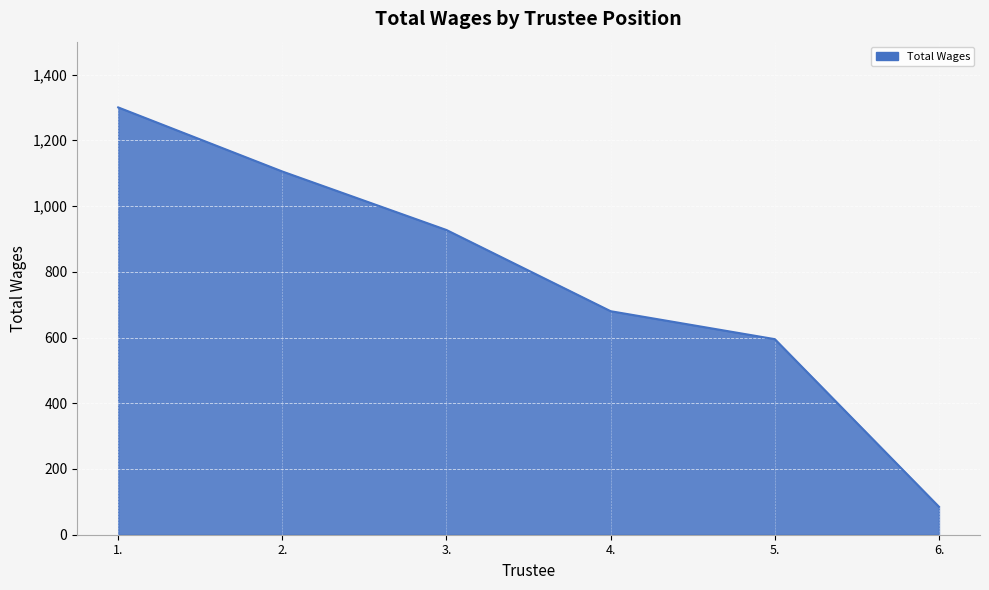

What is the change in value from 1. to 3.?

-373